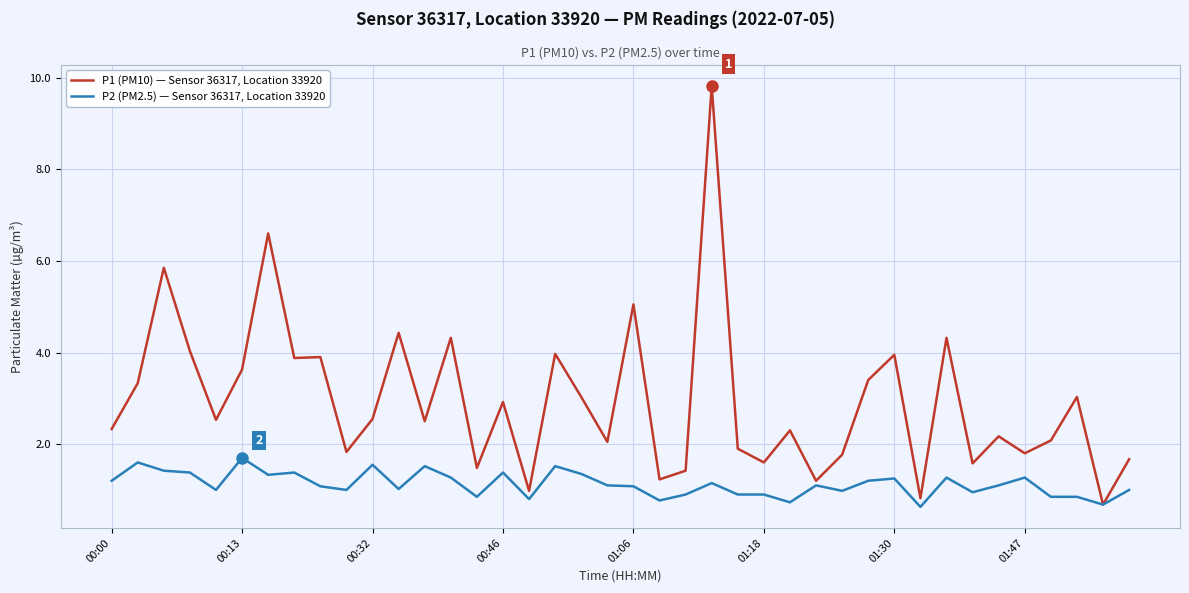

Which series has the largest total across all categories?

P1 (PM10) — Sensor 36317, Location 33920